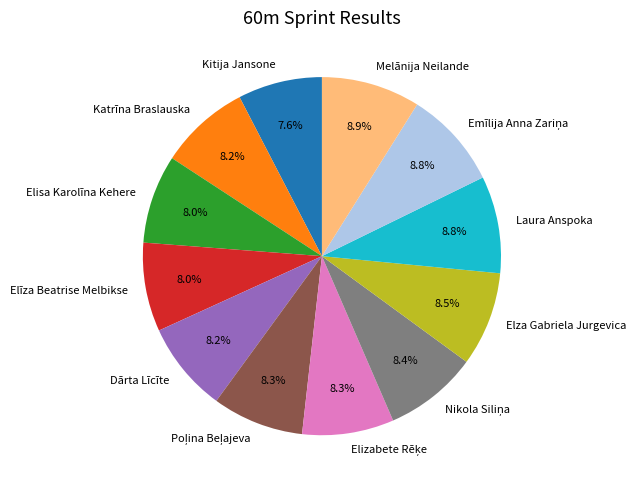

Is there a majority slice in this chart?

No